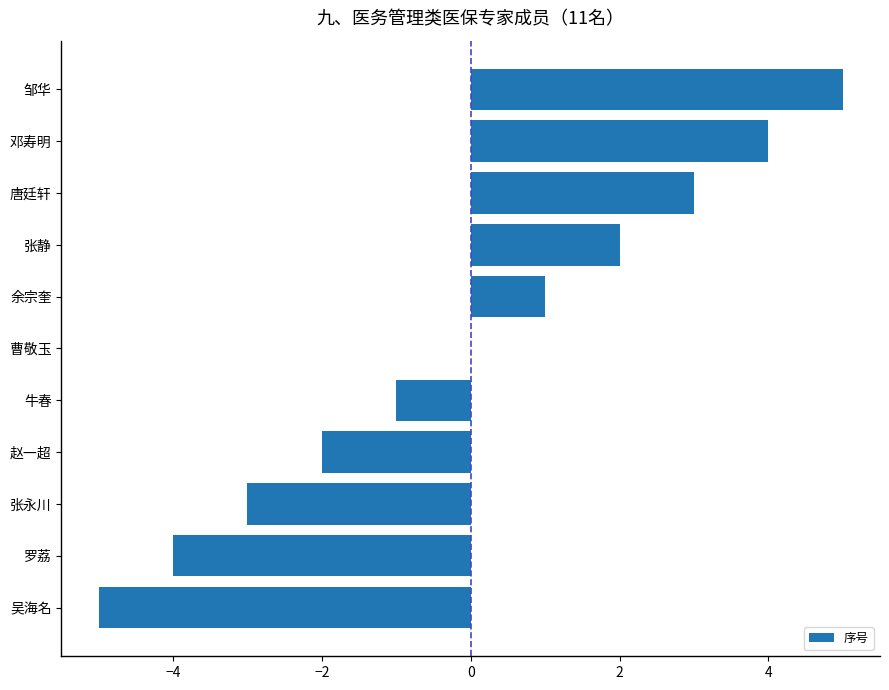

What is the maximum value shown in the chart?

5